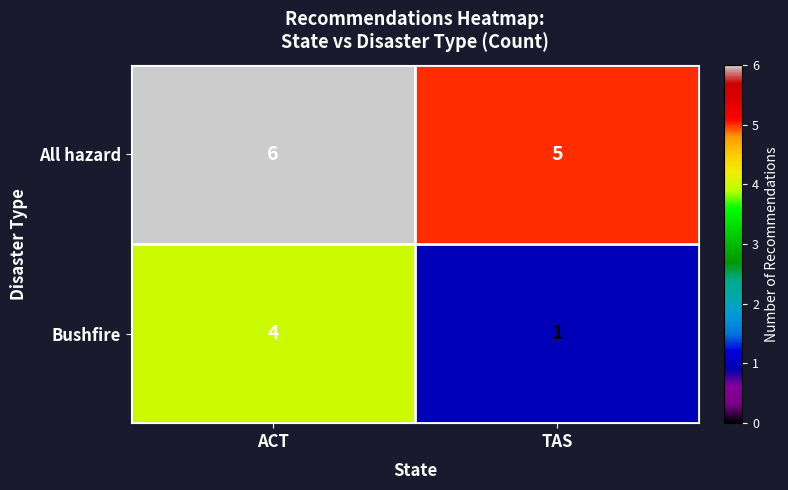

What is the approximate value of All hazard at ACT?

6